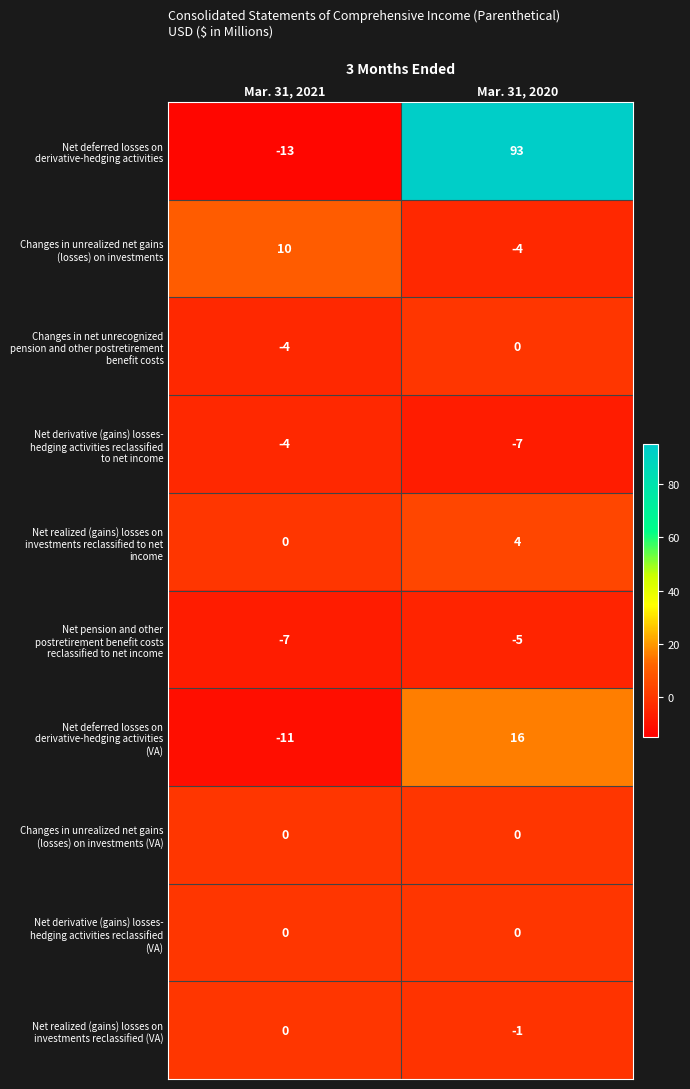

At which category does the chart reach its minimum across all series?

Mar. 31, 2021